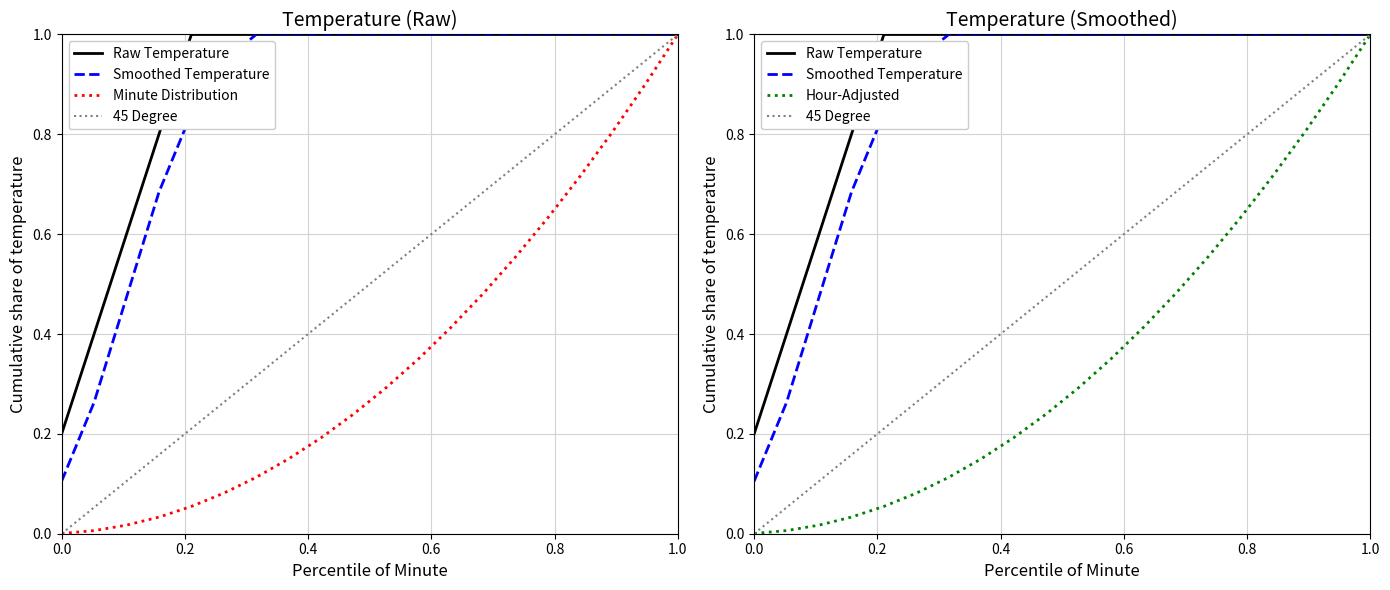

The value of Raw Temperature at 6 is 1.4. True or false?

False